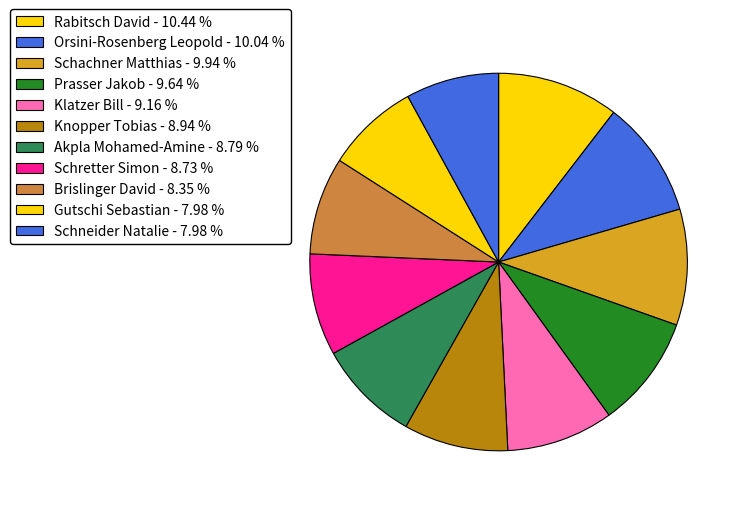

To the nearest percent, what is the average slice percentage?

9%